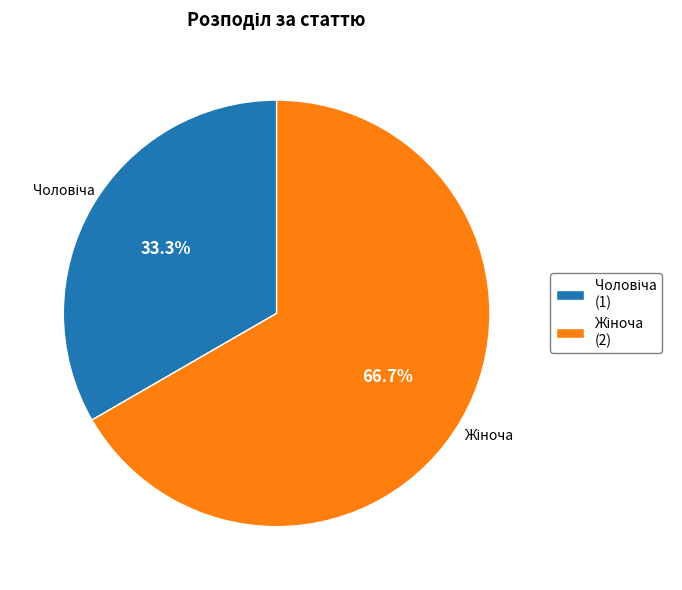

Is there a majority slice in this chart?

Yes